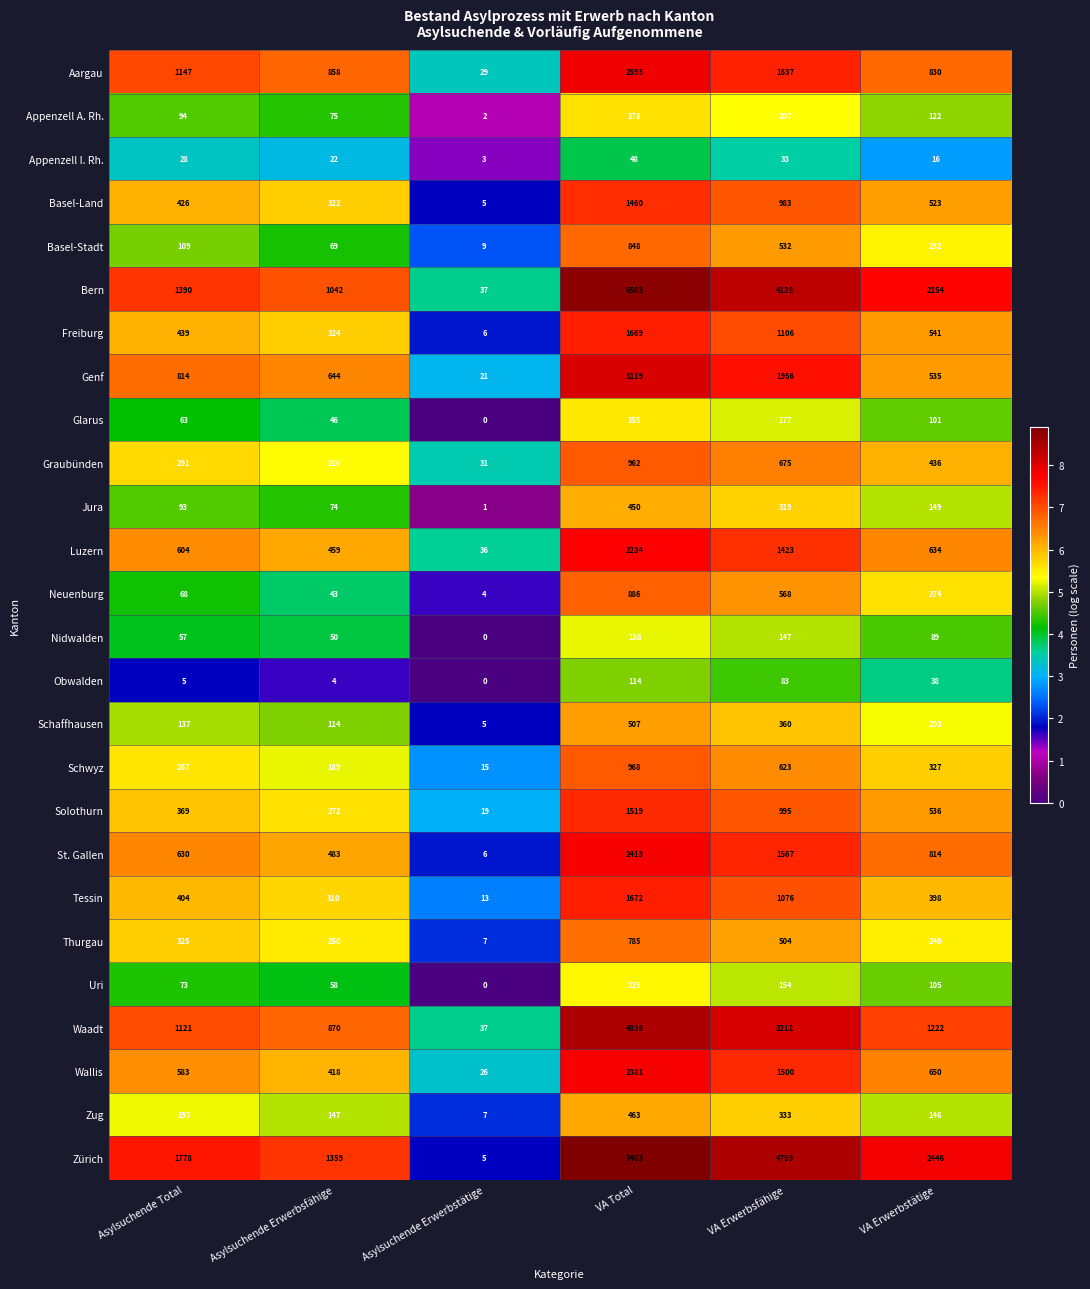

Which category has the lowest value across all series?

Asylsuchende Erwerbstätige